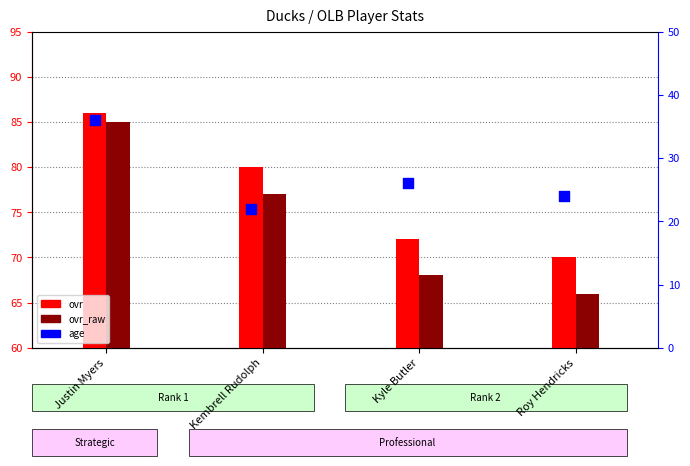

At how many categories does at least one series exceed 36?

4